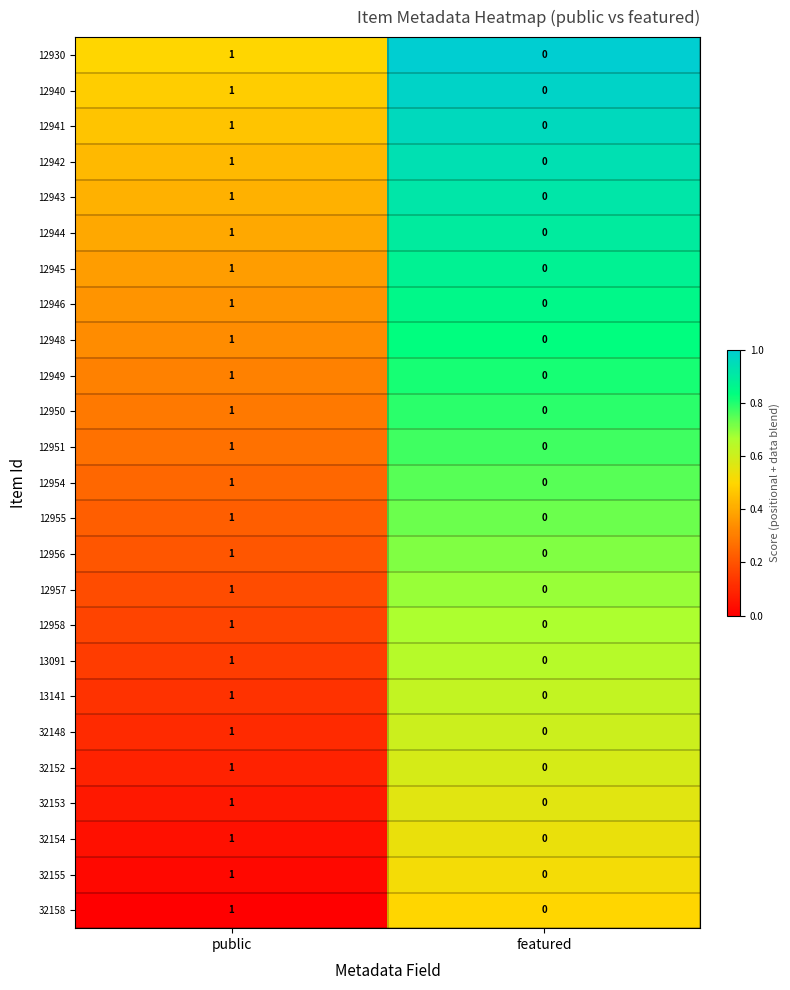

The value of 12943 at public is 0. True or false?

False